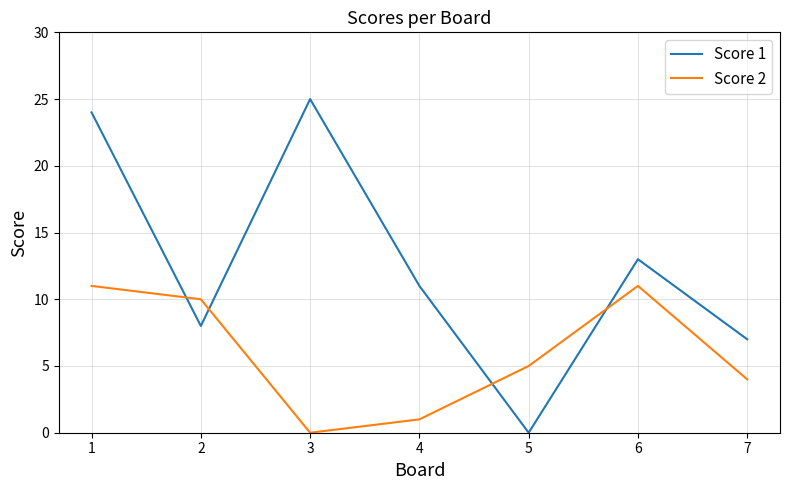

After their last crossing, which series has the higher values: Score 2 or Score 1?

Score 1